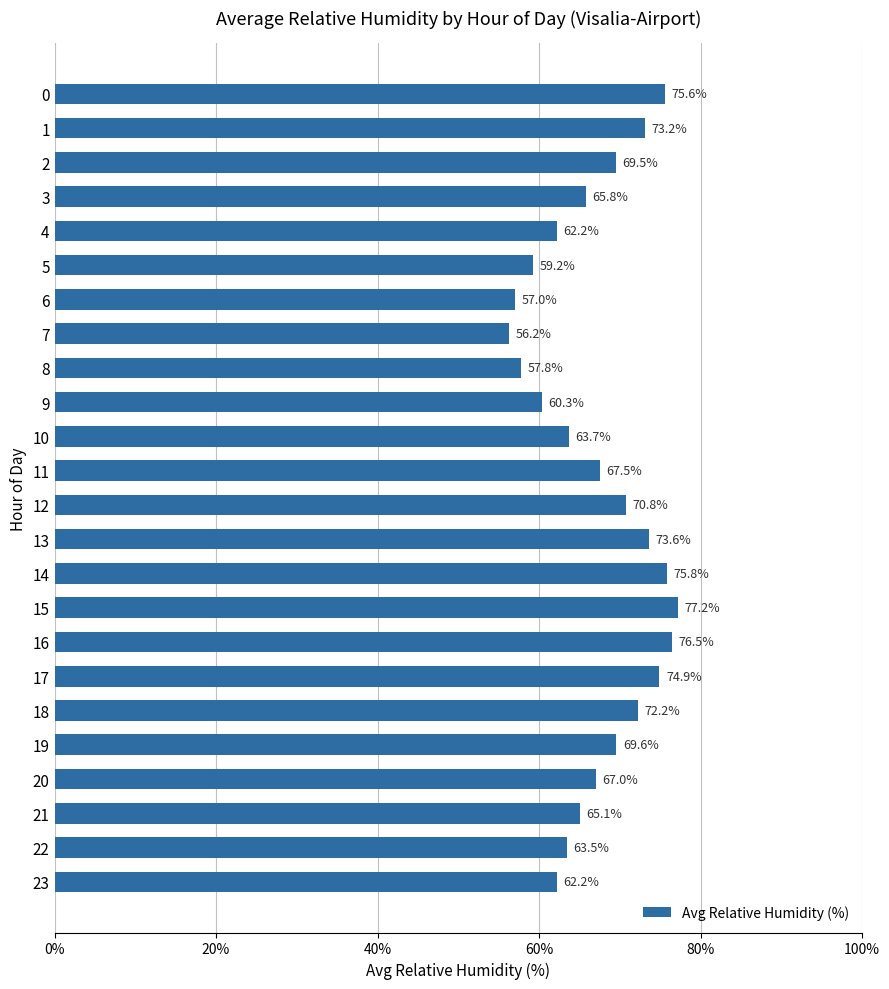

What is the value of the 23rd bar from the top?

63.5